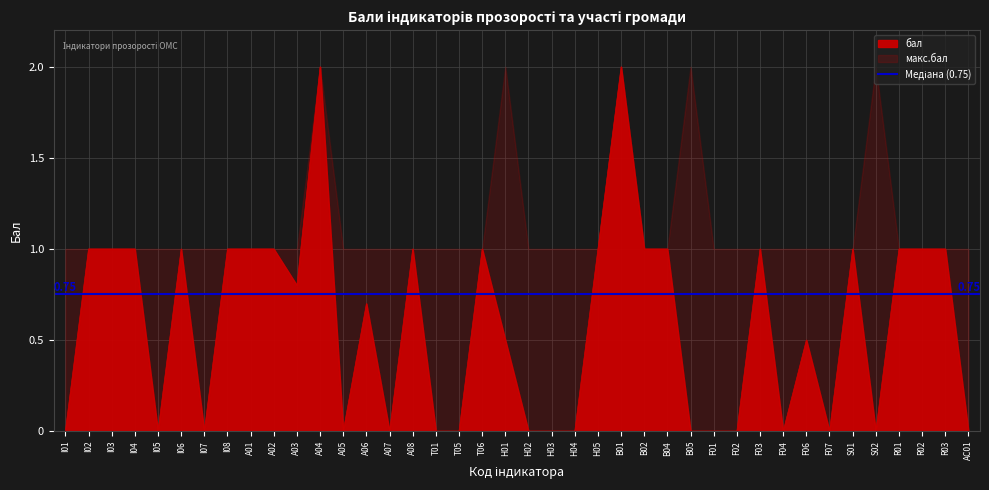

Is it true that the value at F06 is 0.8?

False